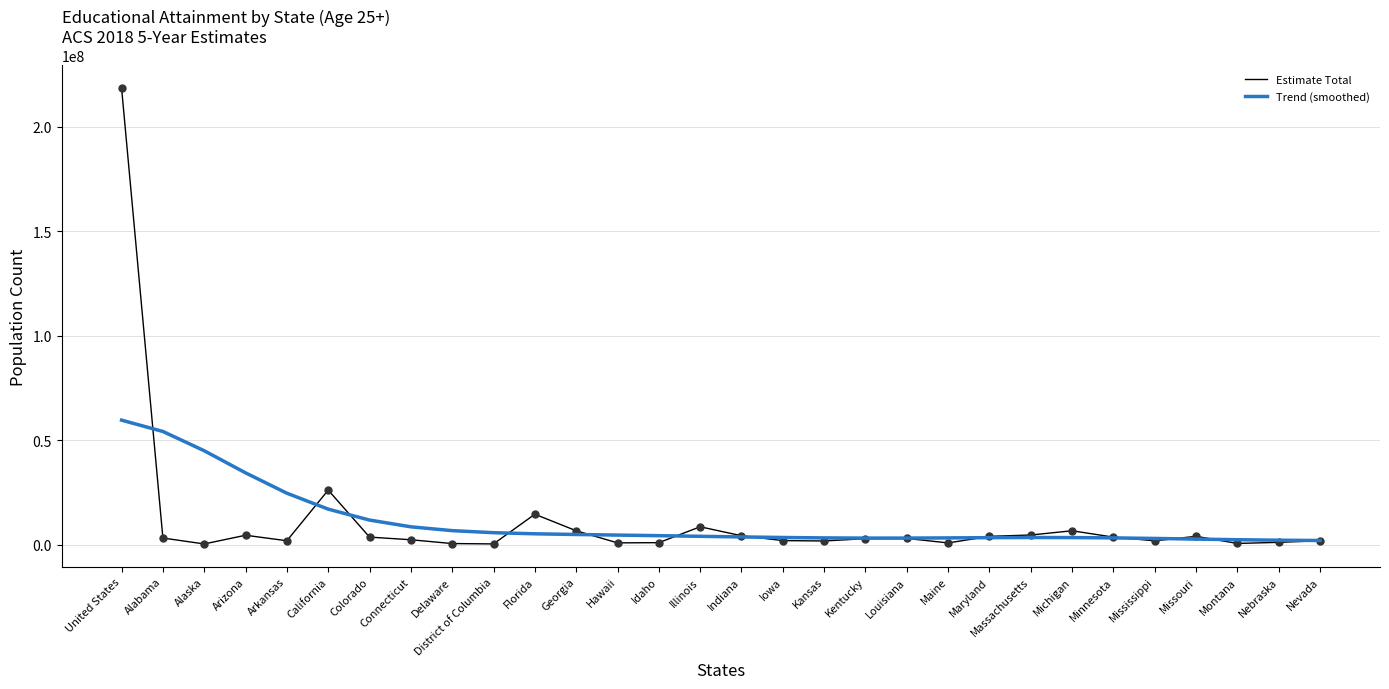

What are all the series names shown in the legend?

Estimate Total, Trend (smoothed)